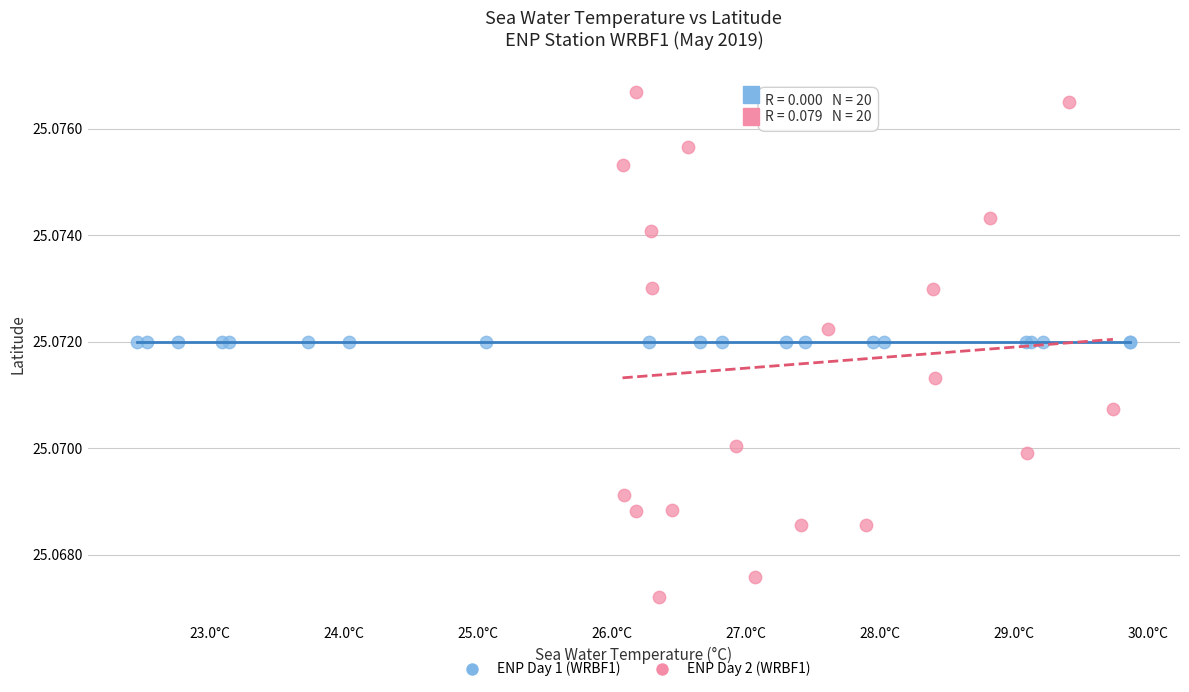

Which series contains the highest Y value?

ENP Day 2 (WRBF1)